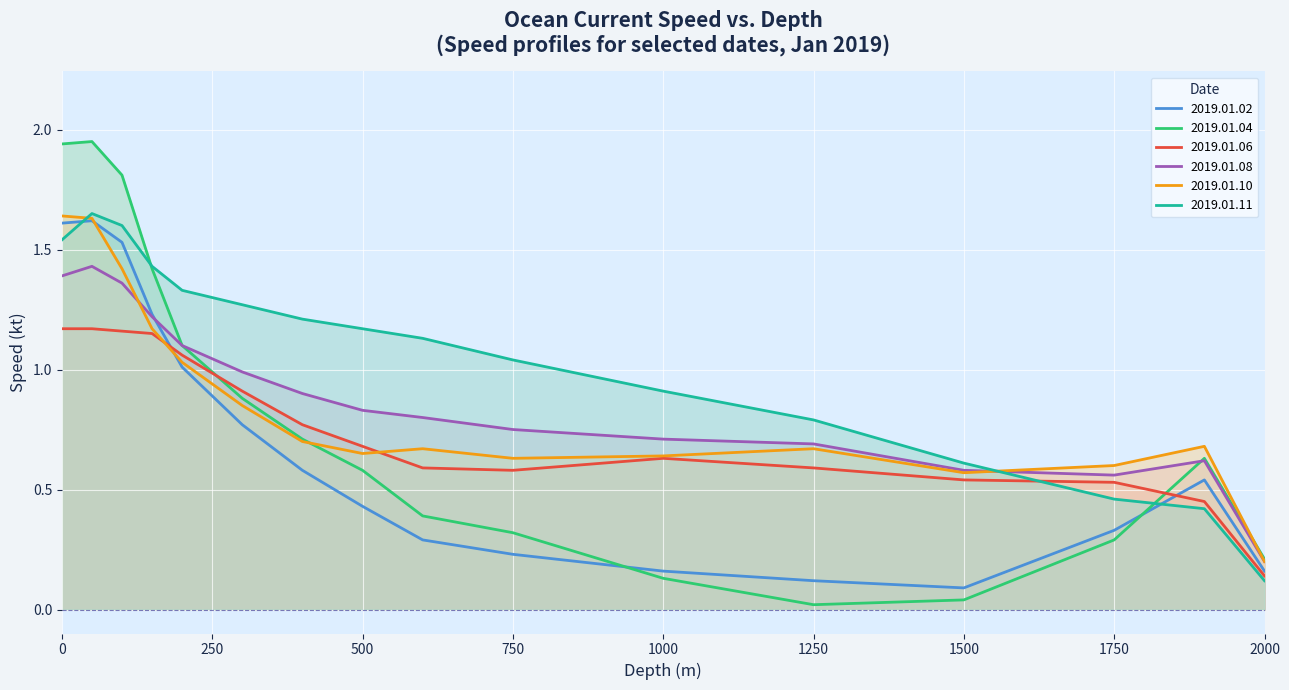

Which series ends up on top after the final intersection of 2019.01.04 and 2019.01.02?

2019.01.04